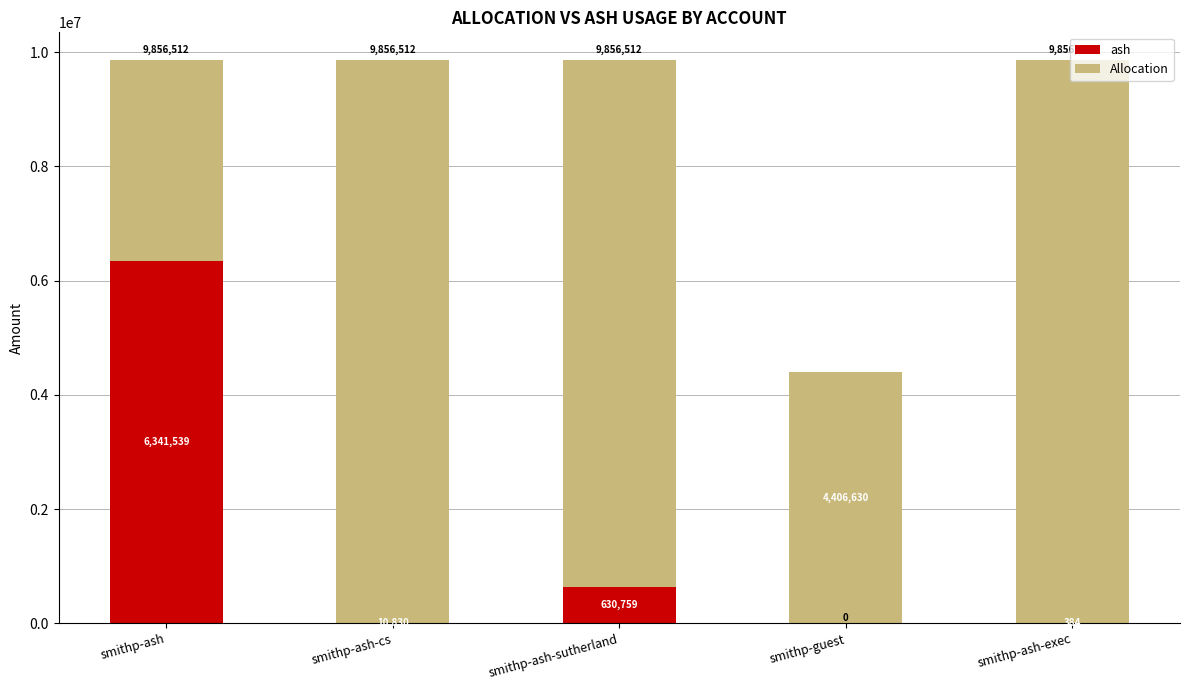

At how many categories does at least one series exceed 2891219?

5